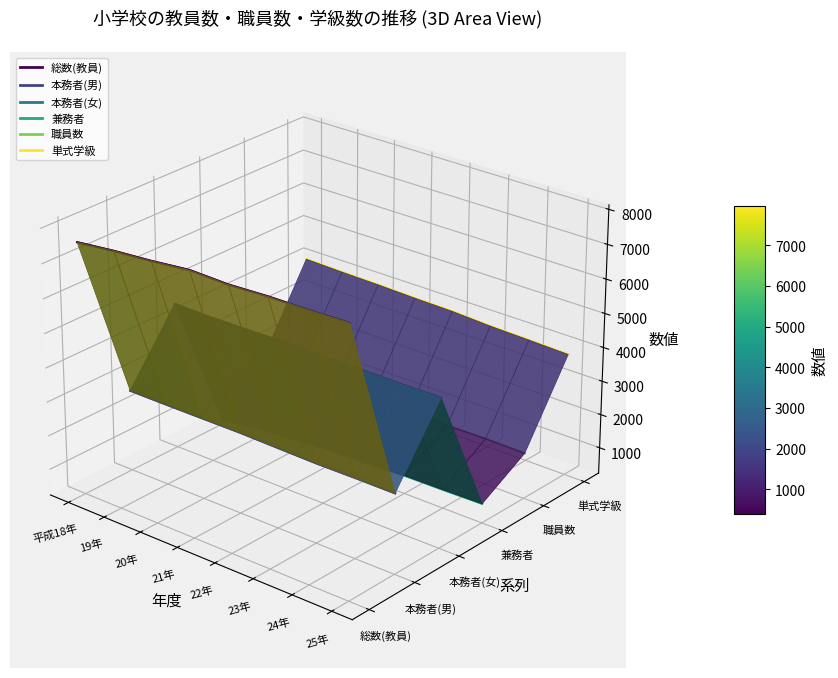

True or false: 職員数 and 単式学級 intersect in this chart.

False